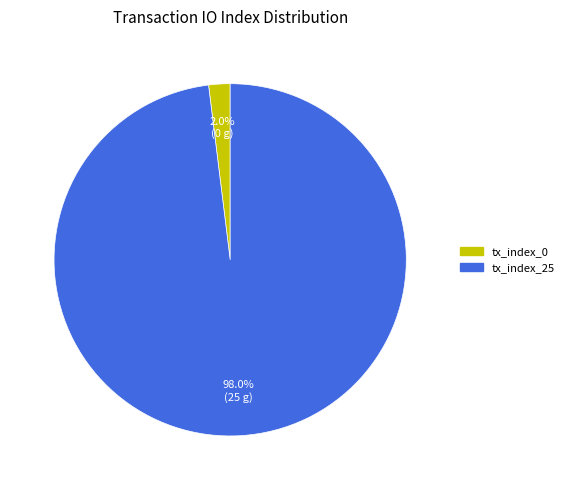

Which has a higher value, tx_index_25 or tx_index_0?

tx_index_25